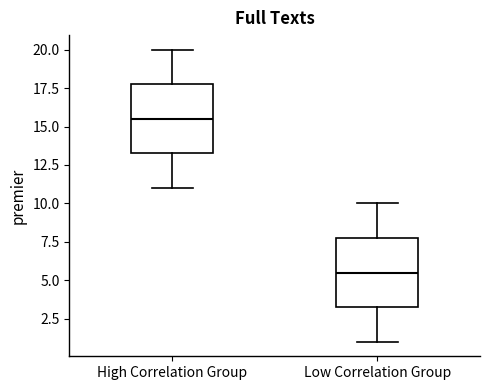

Where does the upper whisker of the box for Low Correlation Group end on the y-axis? The values are not printed on the chart, so give them approximately, as read against the axis.

10.0